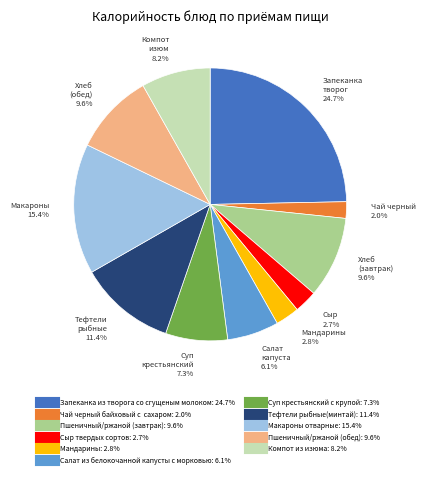

Is there a majority slice in this chart?

No